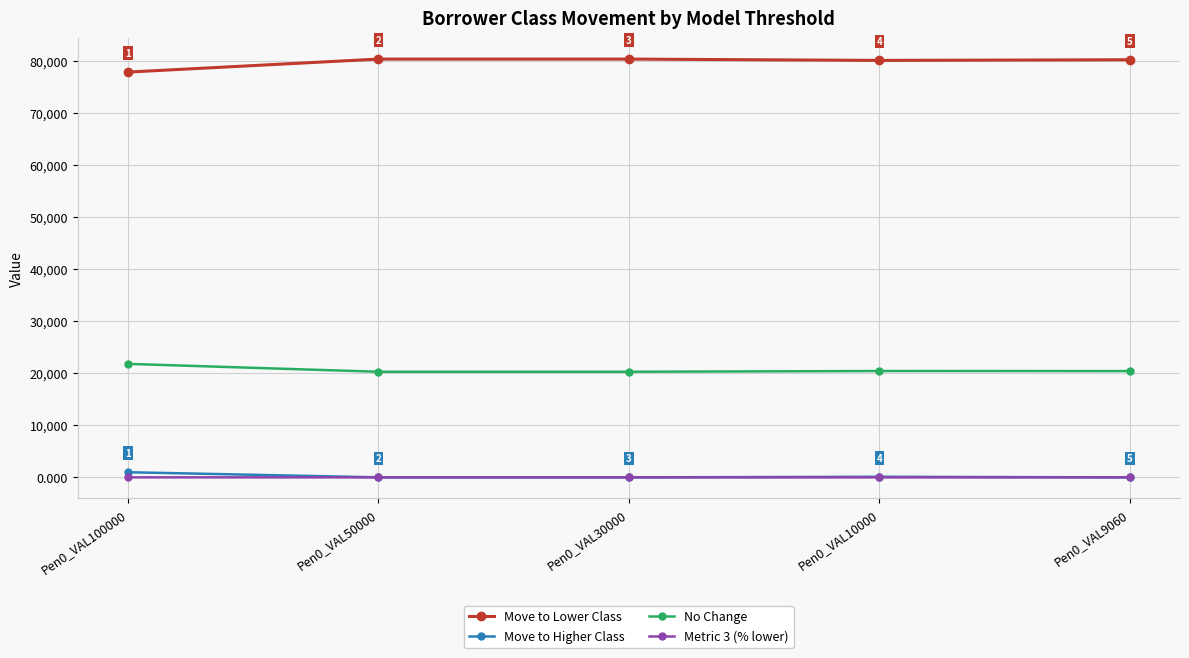

At which category is the sum across all series the highest?

Pen0_VAL50000